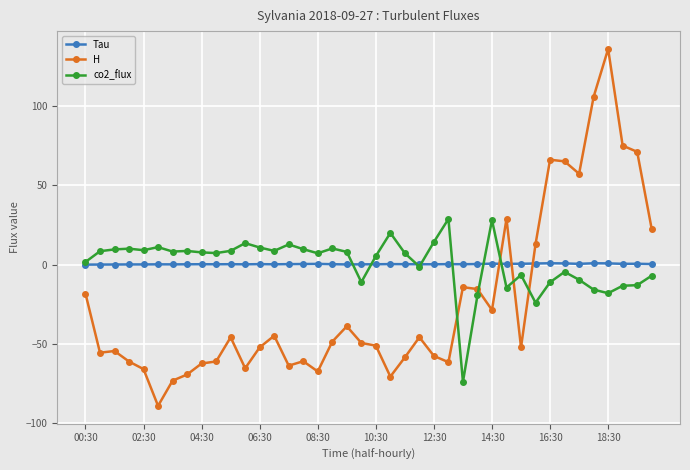

After their last crossing, which series has the higher values: H or Tau?

H